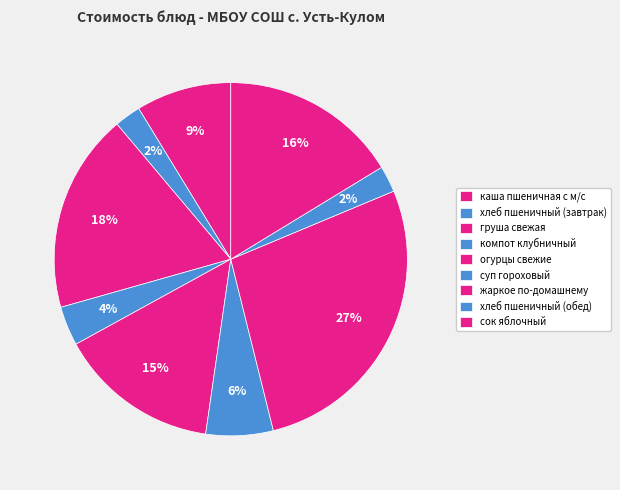

Which slice is the smallest?

хлеб пшеничный (завтрак)